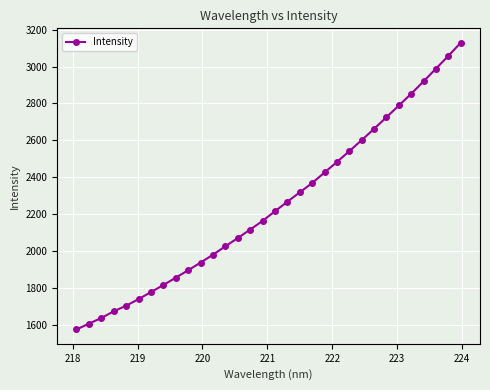

What is the greatest value displayed?

3129.2